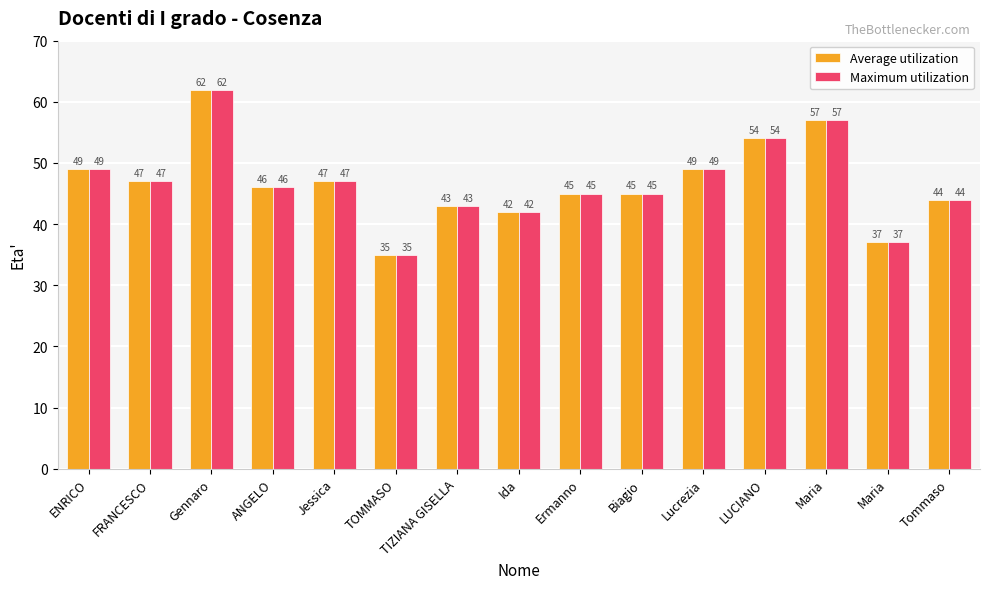

What is the greatest value displayed?

62